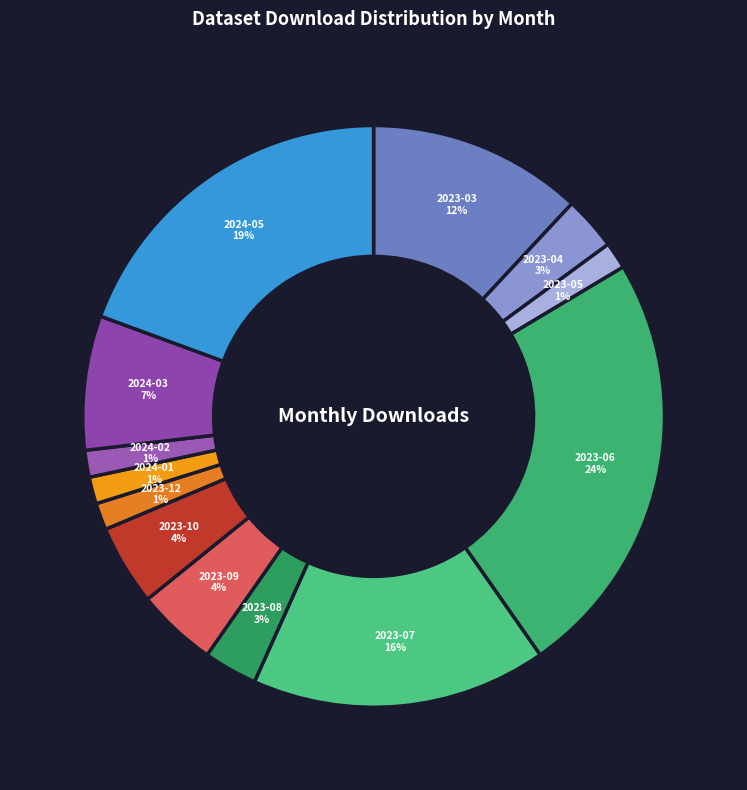

To the nearest percent, what portion does 2024-02 represent?

1%